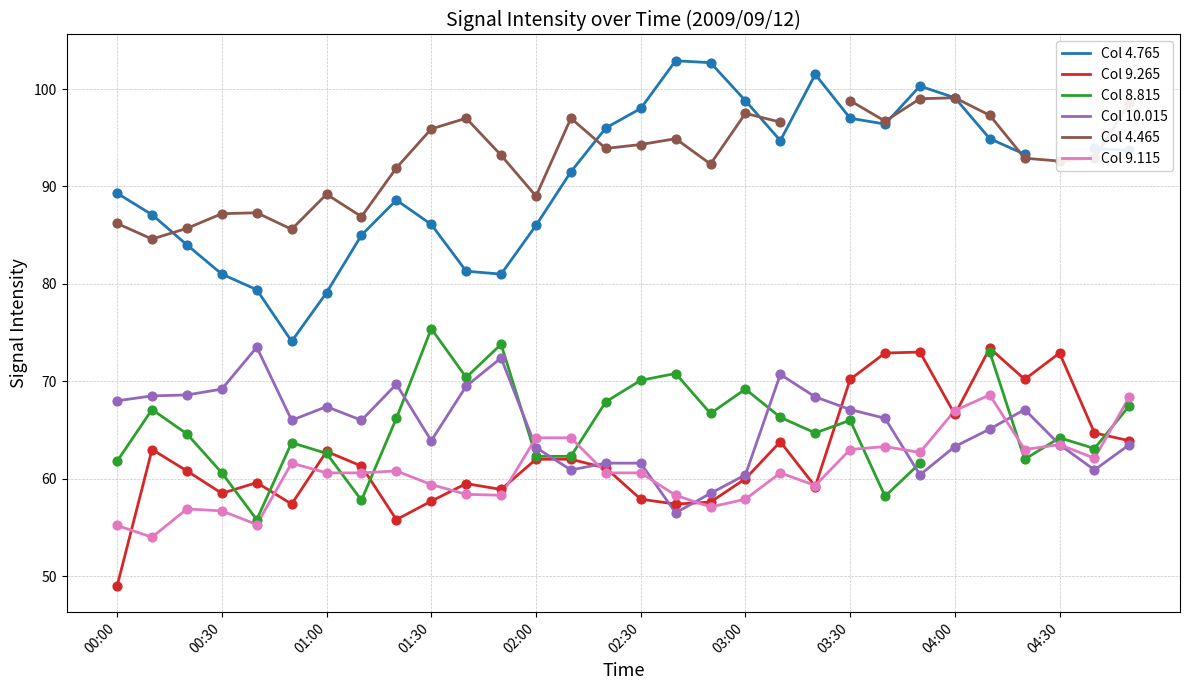

Which series reaches the maximum Y coordinate?

Col 4.765